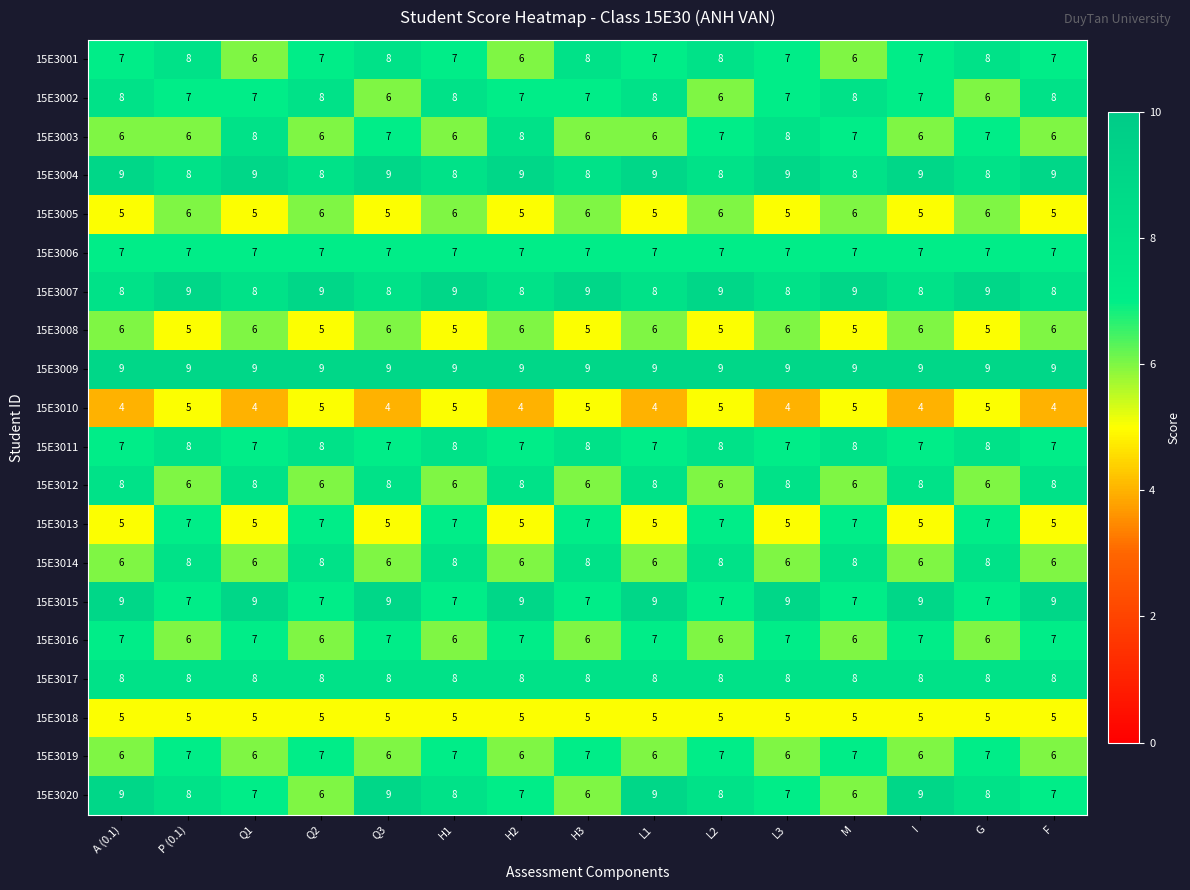

True or false: 15E3014 has a value of 2 at G.

False